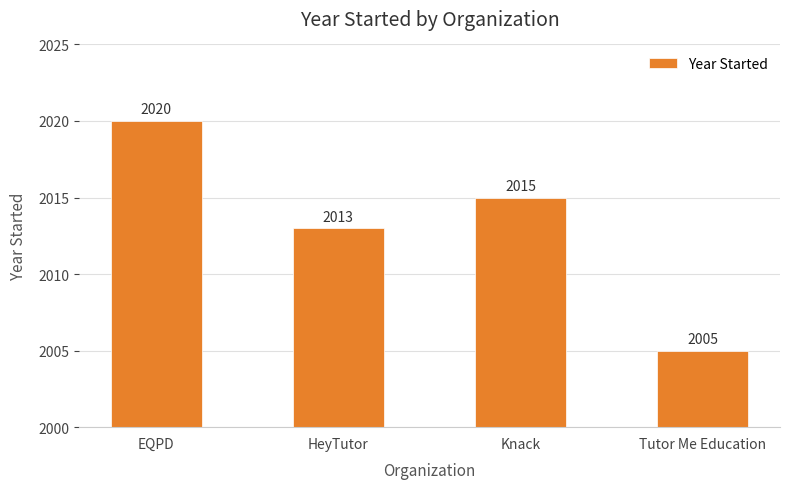

What position from the right is Knack?

2